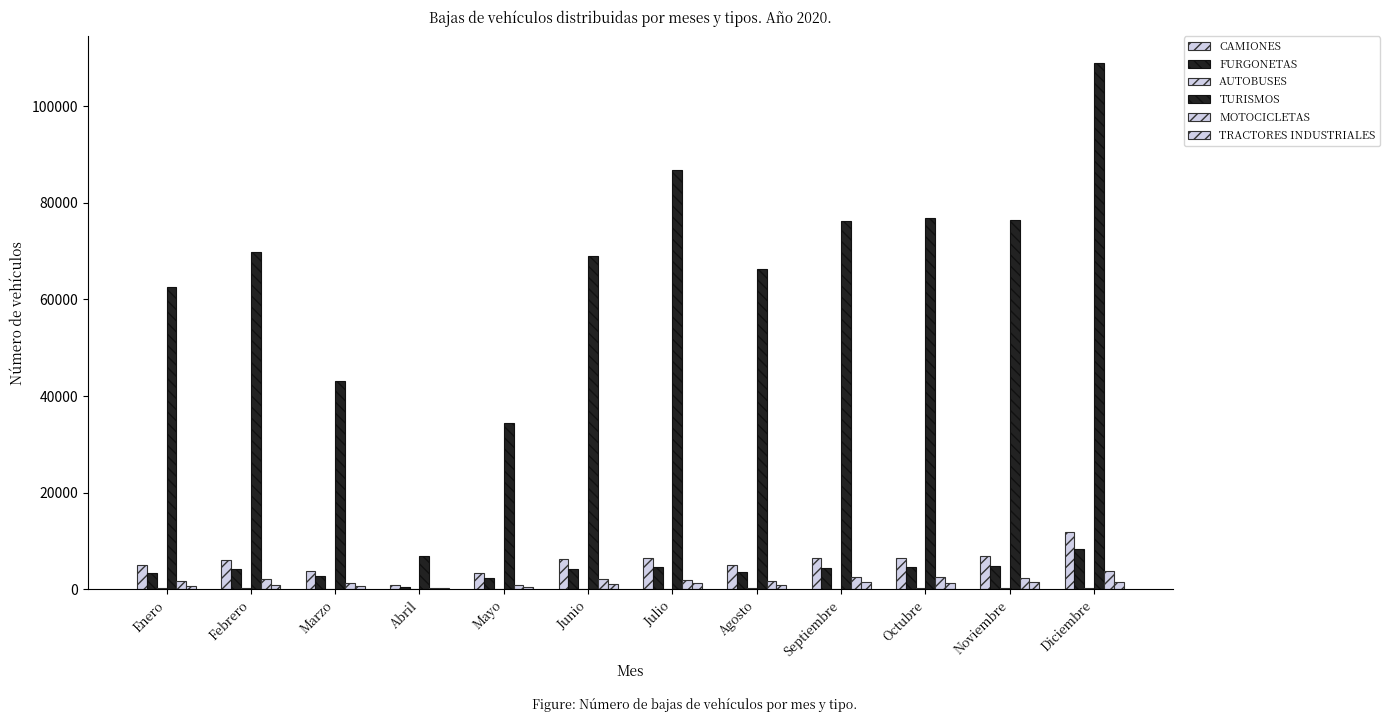

True or false: TRACTORES INDUSTRIALES has a value of 1260 at Octubre.

True